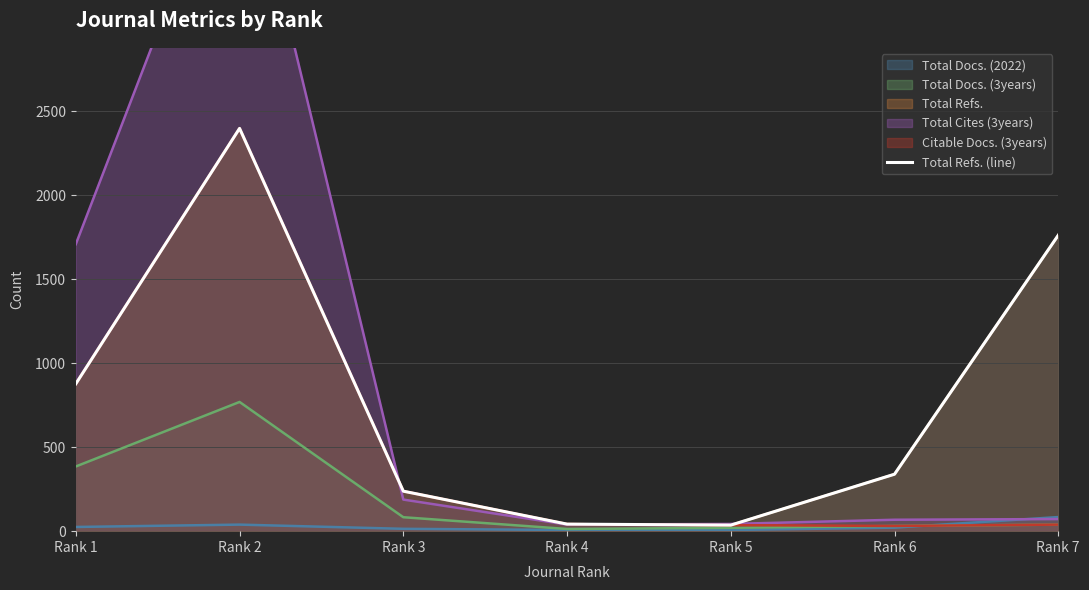

Where is the first local minimum?

Rank 5